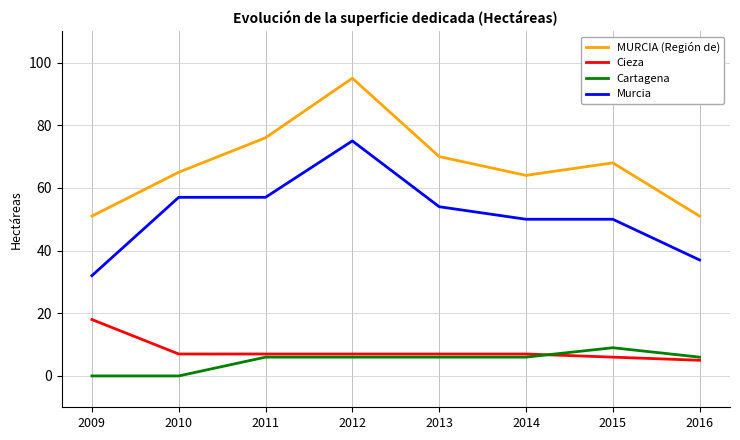

What is the spread (max minus min) of values at 2011?

70